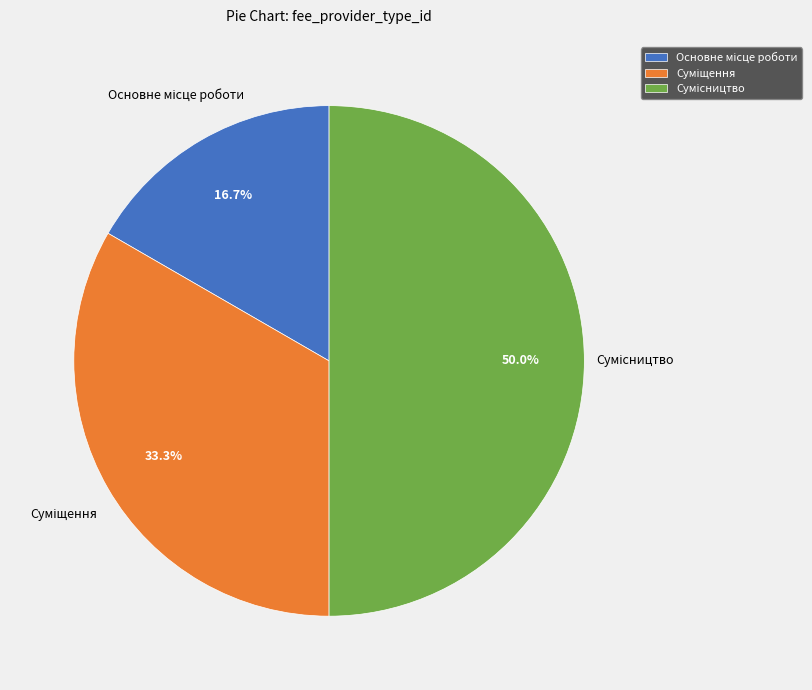

What percentage is the Сумісництво slice, to the nearest percent?

50%